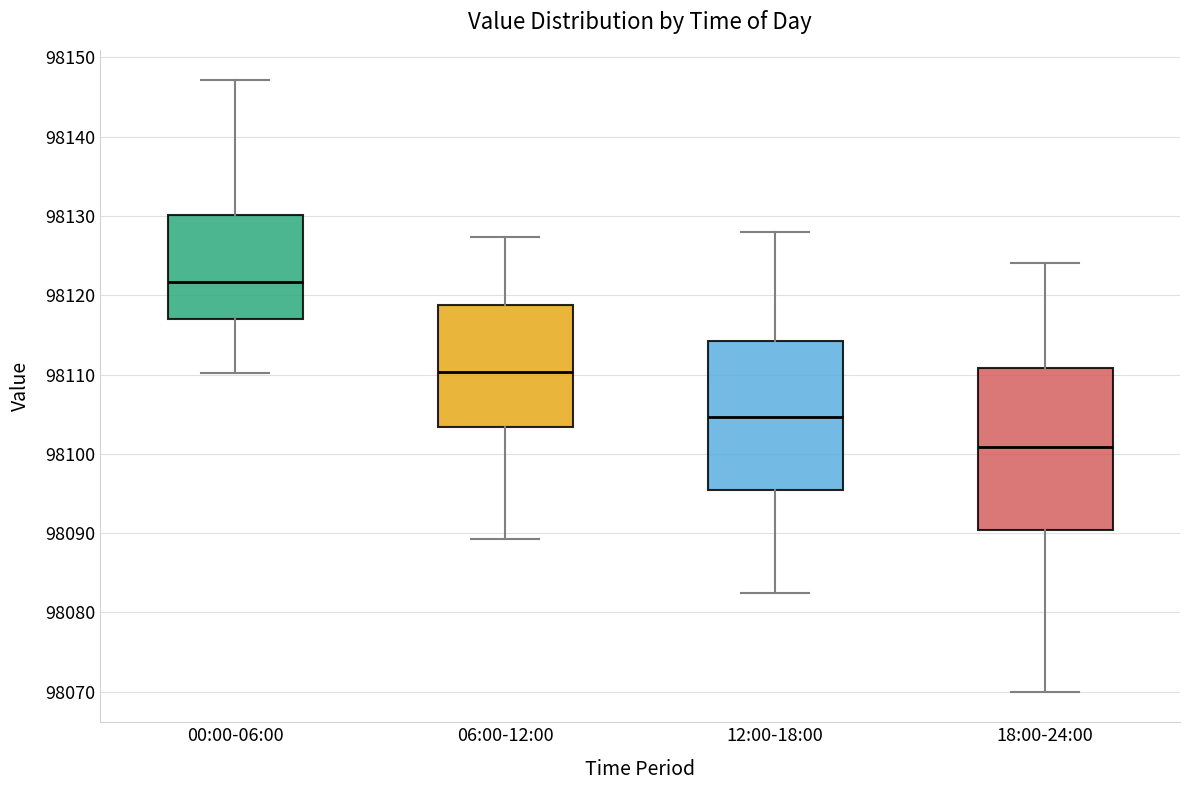

Reading left to right, transcribe this box plot: for each box, give where its median line is, the range the box spans, and where its two whiskers end, as read against the y-axis. The values are not printed on the chart, so give them approximately, as read against the axis.

00:00-06:00: median 98122, box 98117 to 98130, whiskers 98110 to 98147
06:00-12:00: median 98110, box 98103 to 98119, whiskers 98089 to 98127
12:00-18:00: median 98105, box 98095 to 98114, whiskers 98082 to 98128
18:00-24:00: median 98101, box 98090 to 98111, whiskers 98070 to 98124